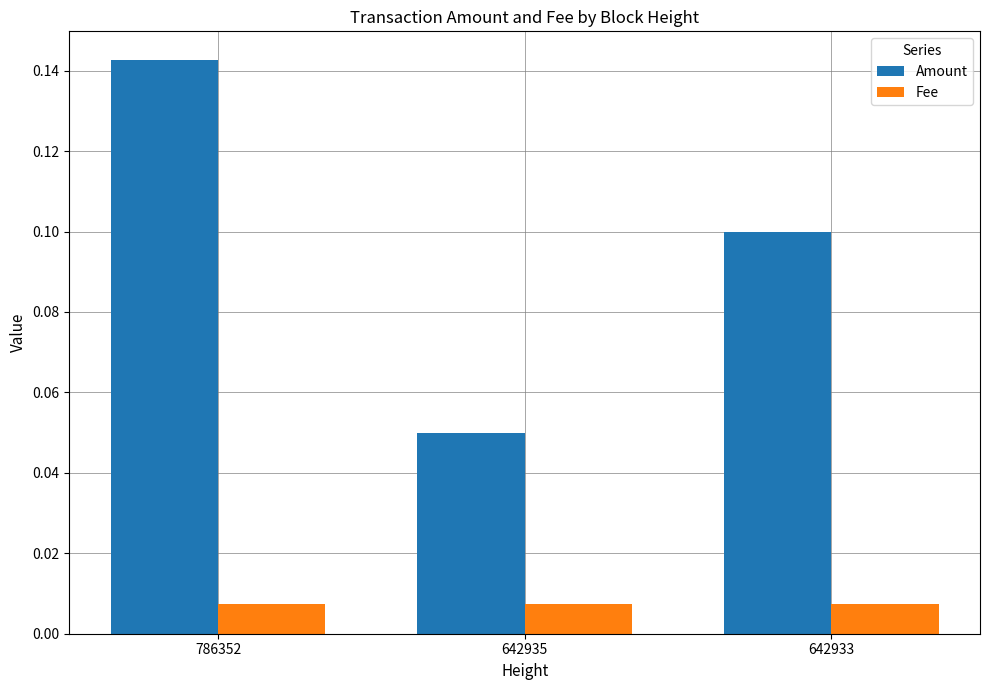

Count the Amount values in the range 0 to 1.

3